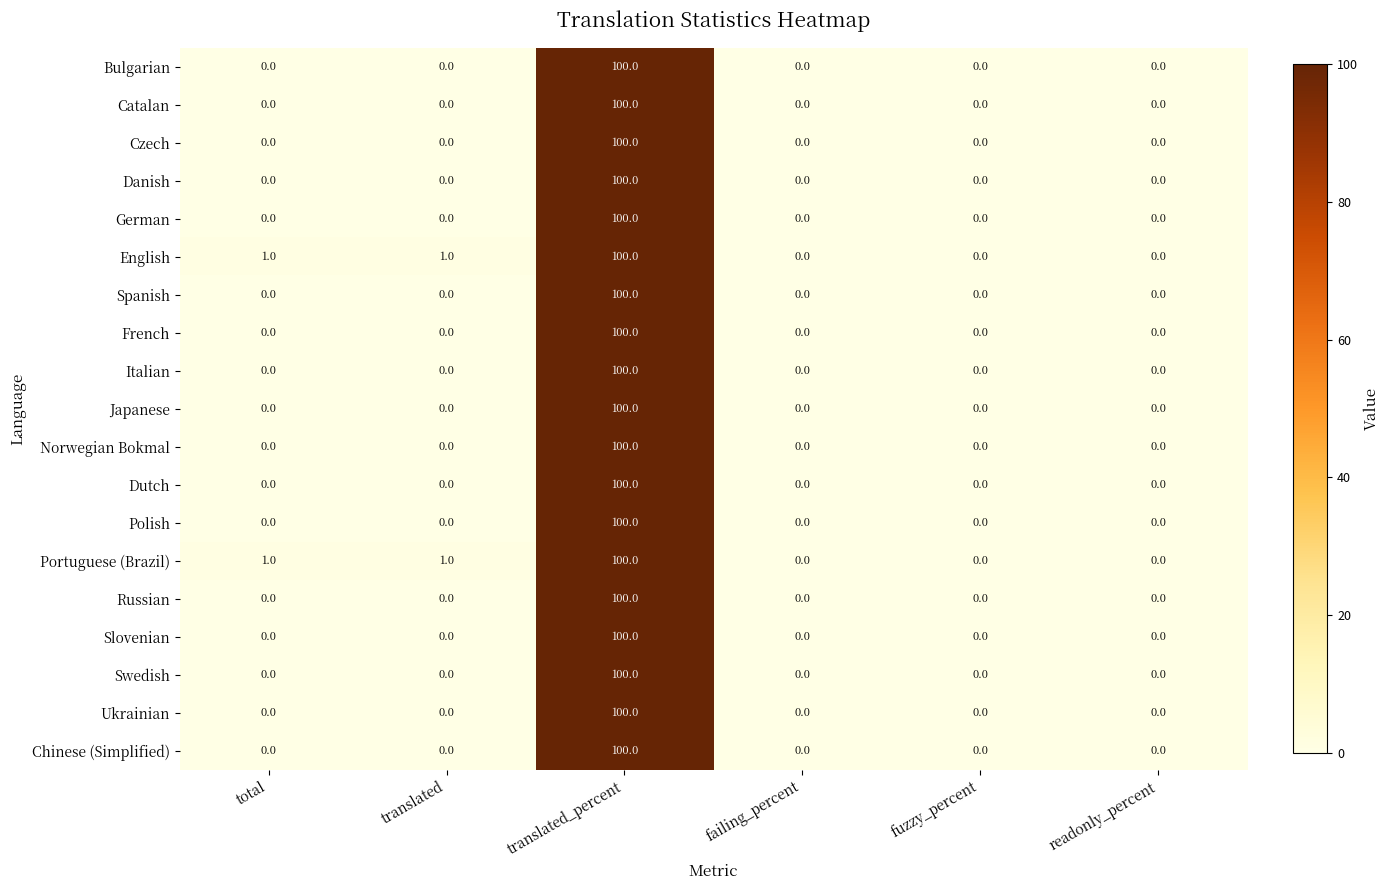

Which label corresponds to the largest value in the chart?

translated_percent